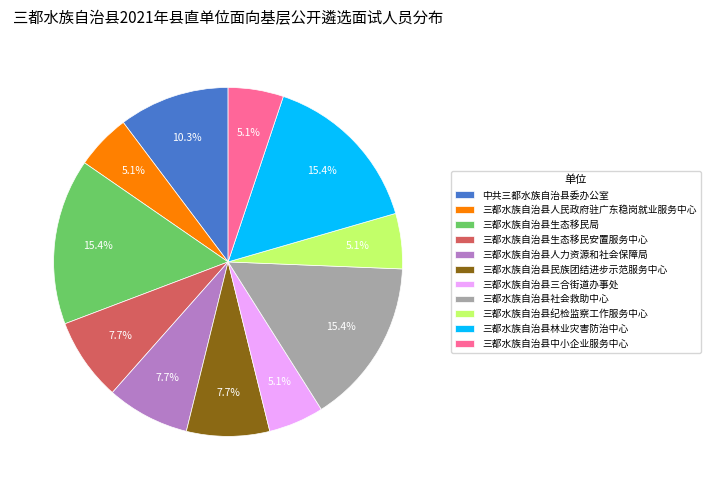

Is 三都水族自治县纪检监察工作服务中心 the majority of the pie?

No